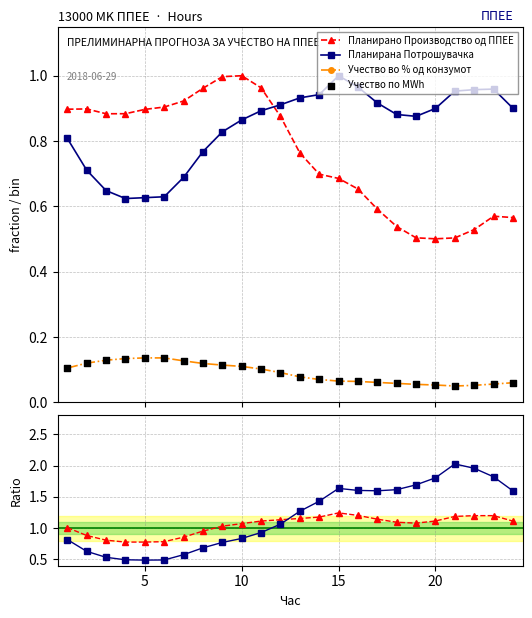

Which series has the widest spread of Y values?

Потрошувачка / Учество